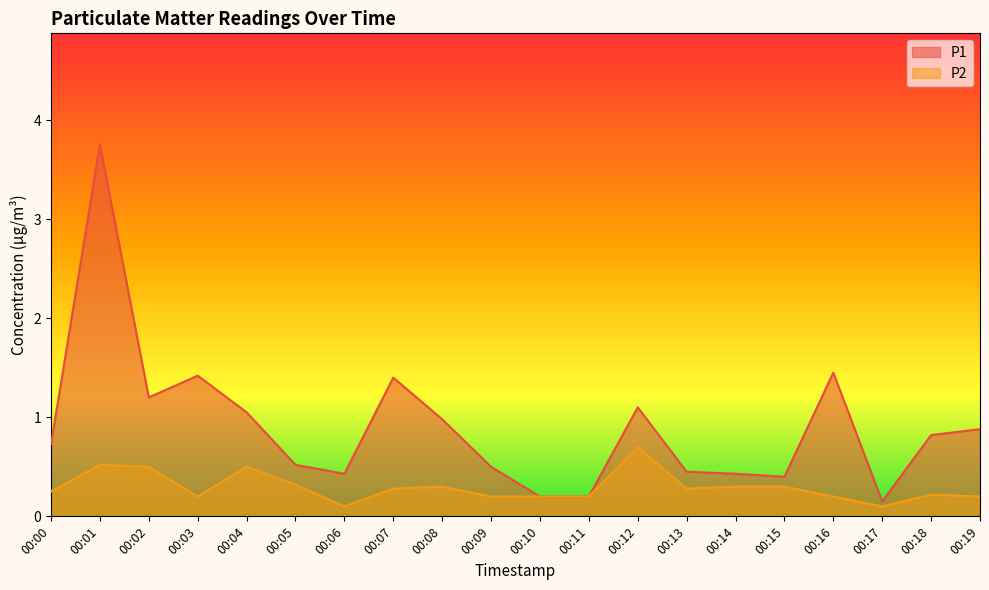

At how many categories does at least one series exceed 2?

1